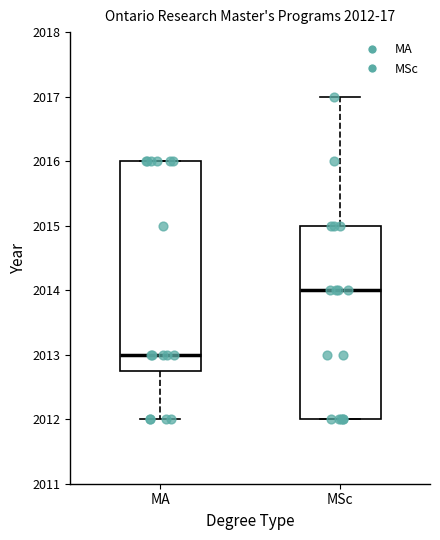

Comparing the boxes themselves (not the whiskers), which one is the tallest?

MA